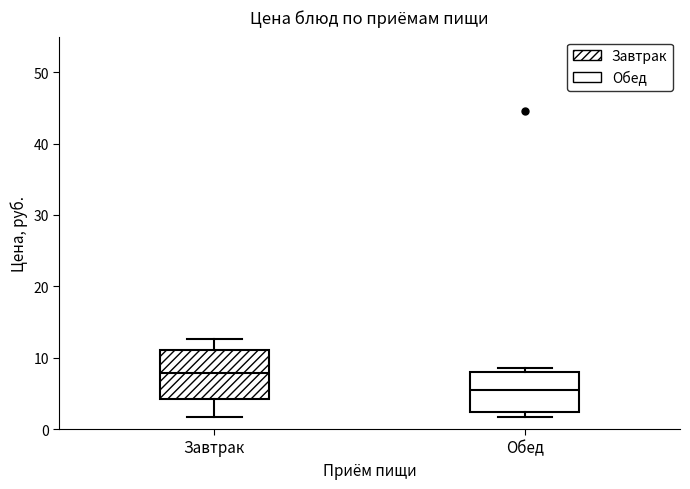

Reading left to right, read every box against the y-axis: the position of its median line, the range the box covers, and the ends of its whiskers. The values are not printed on the chart, so give them approximately, as read against the axis.

Завтрак: median 8, box 4 to 11, whiskers 2 to 13
Обед: median 5, box 2 to 8, whiskers 2 (just below the box's lower edge) to 9